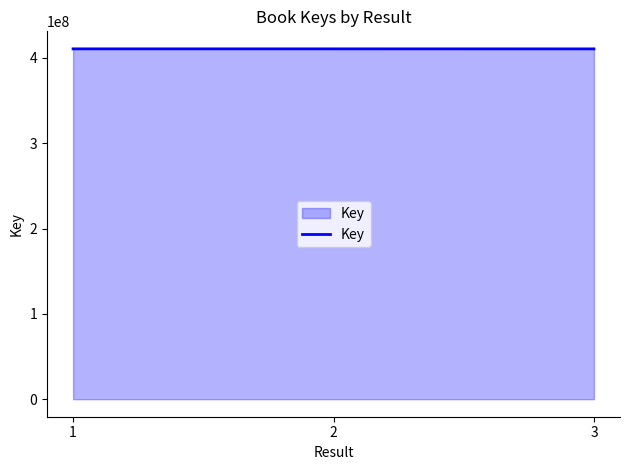

What is the smallest value displayed?

410474601